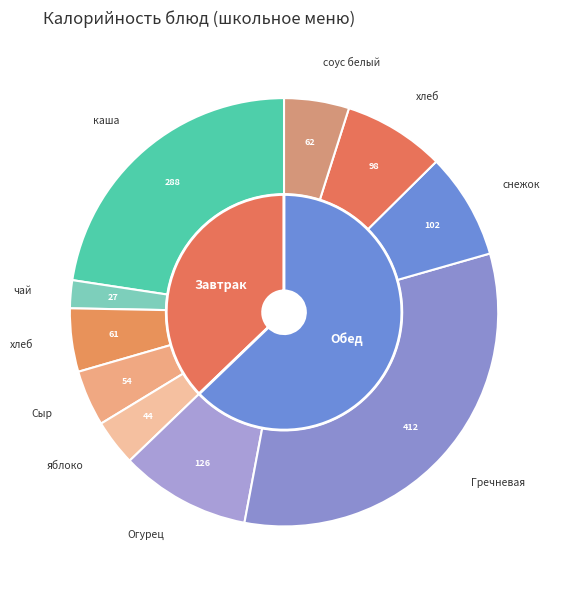

Combined, what portion of the pie is чай с сахаром and снежок?

10.1%